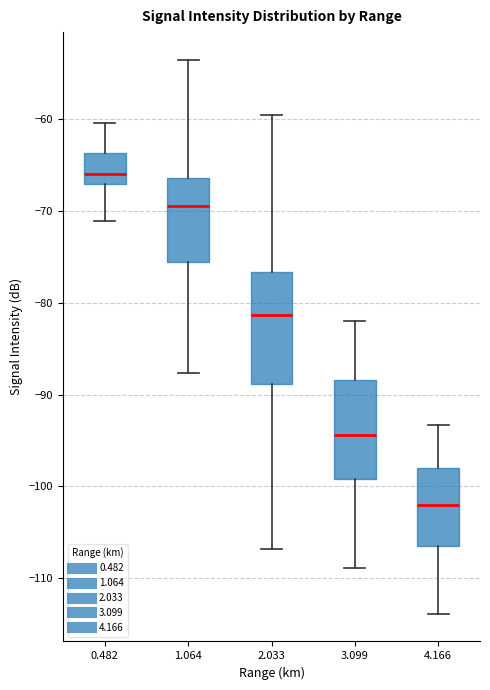

Reading left to right, transcribe this box plot: for each box, give where its median line is, the range the box spans, and where its two whiskers end, as read against the y-axis. The values are not printed on the chart, so give them approximately, as read against the axis.

0.482: median -66, box -67 to -64, whiskers -71 to -60
1.064: median -69, box -76 to -66, whiskers -88 to -53
2.033: median -81, box -89 to -77, whiskers -107 to -59
3.099: median -94, box -99 to -88, whiskers -109 to -82
4.166: median -102, box -106 to -98, whiskers -114 to -93